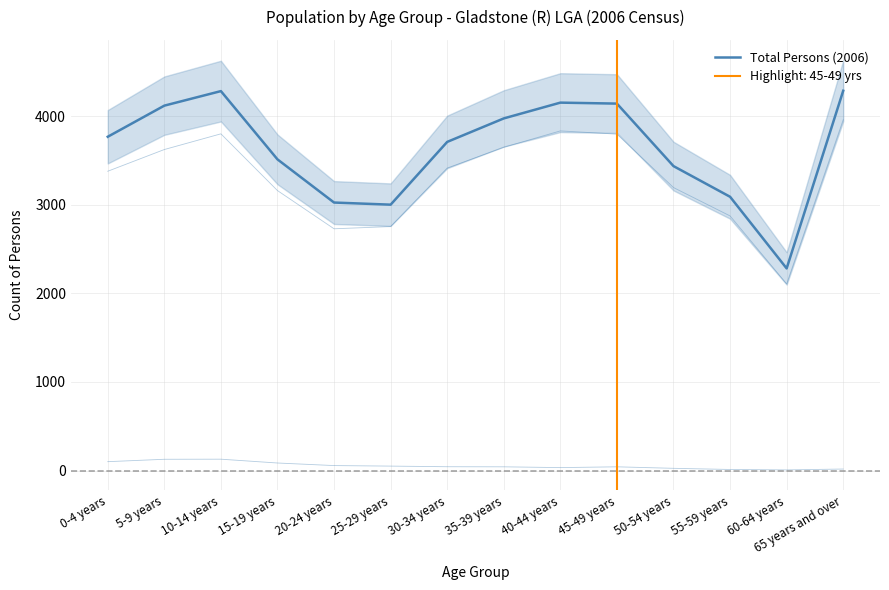

How many distinct data groups are displayed?

1